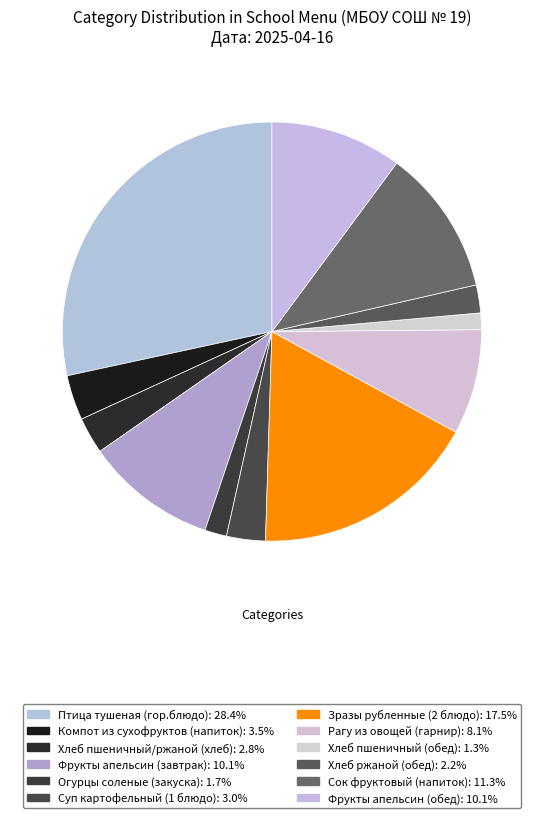

To the nearest percent, what is the difference between the largest and smallest slice percentages?

27%